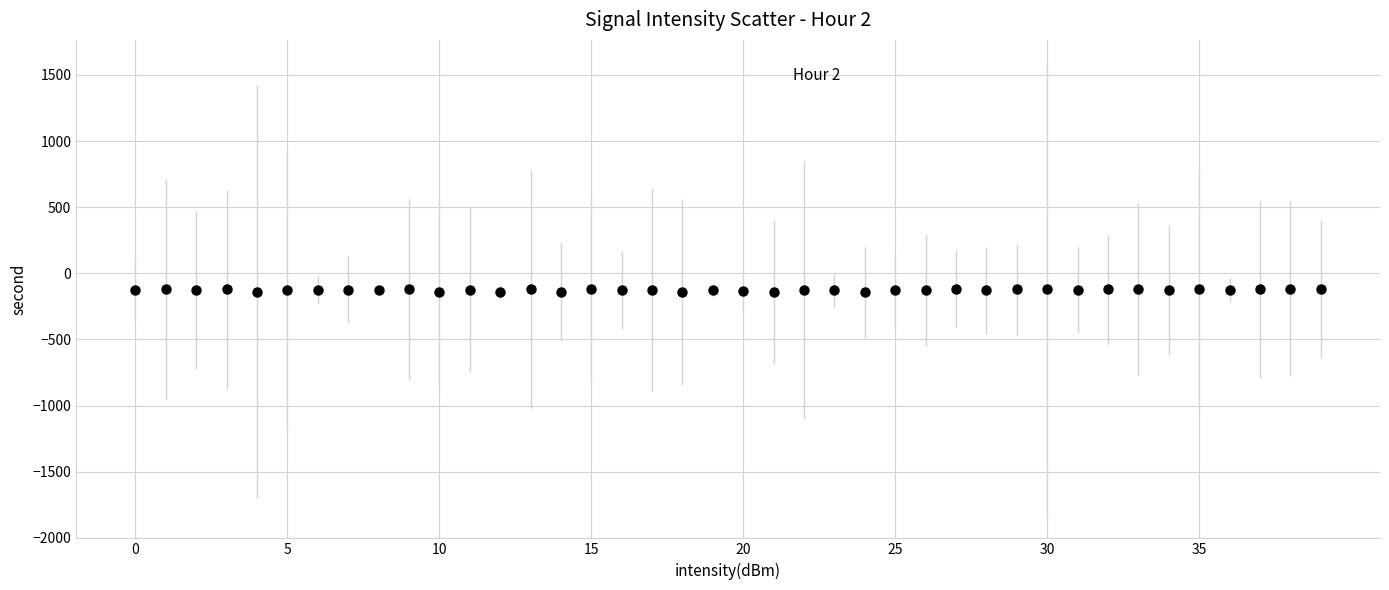

What is the range of Y values (max minus min)?

26.8